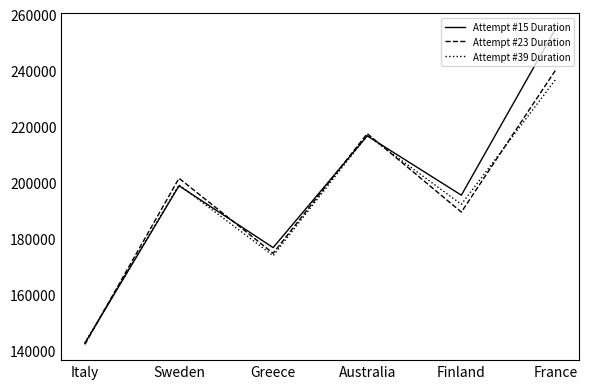

What is the difference between the highest and lowest values at France?

18112